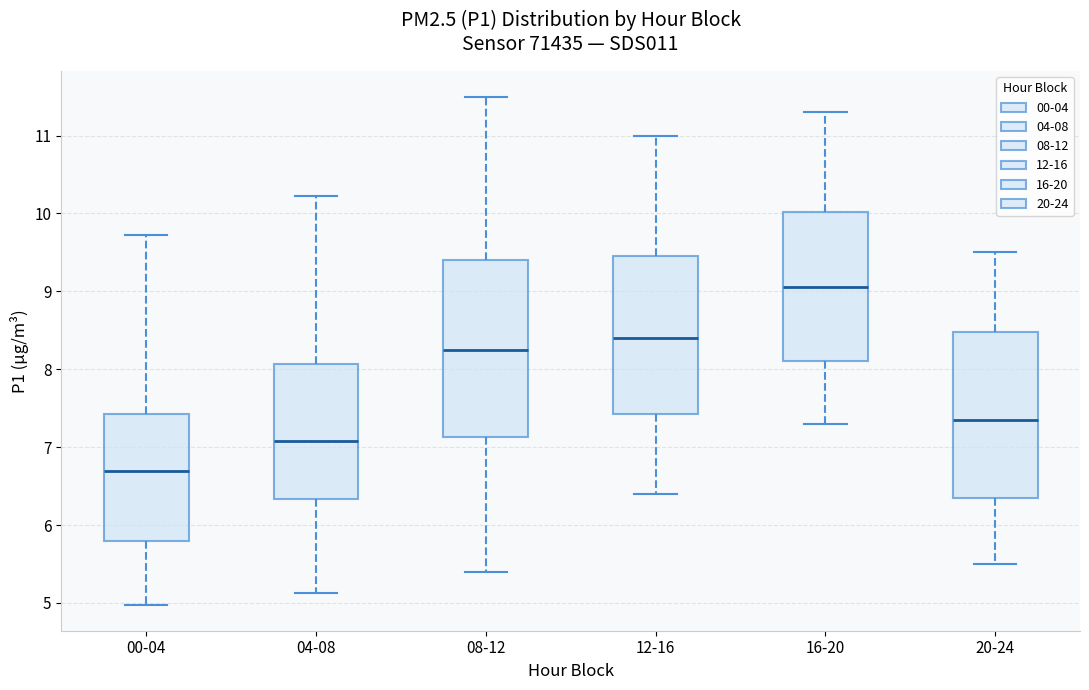

Which box is the tallest, from its lower edge to its upper edge?

08-12